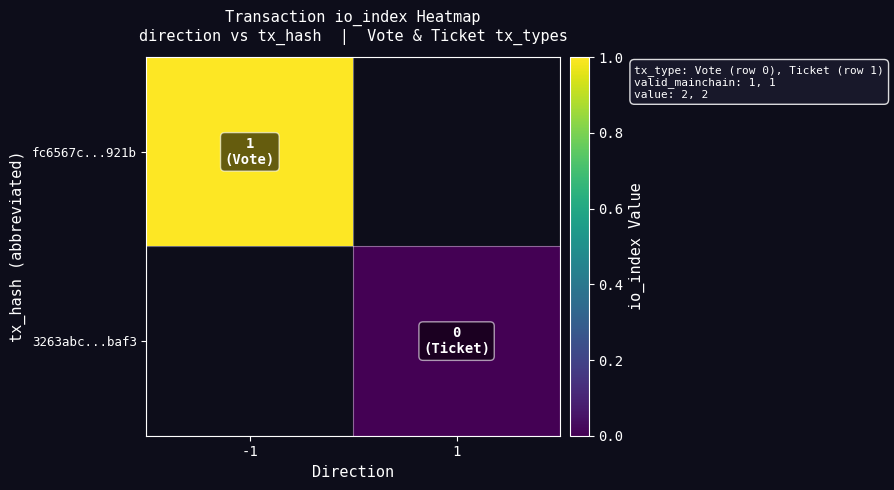

Which series has the largest range (max minus min)?

fc6567c...921b